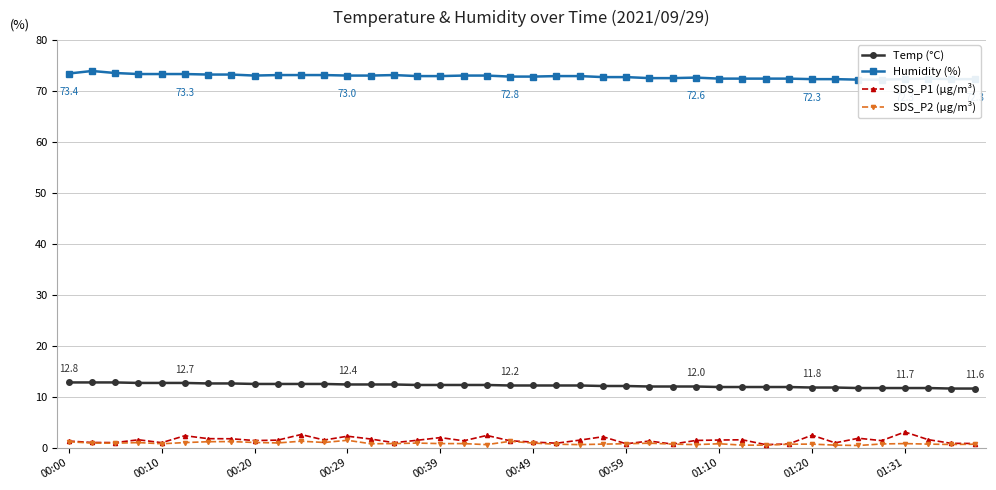

How many lines are shown in the chart?

4